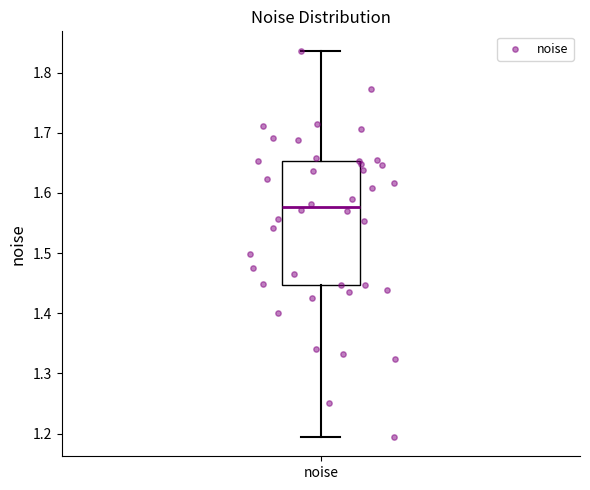

Transcribe this box plot: give where the median line is, the range the box spans, and where the two whiskers end, as read against the y-axis. The values are not printed on the chart, so give them approximately, as read against the axis.

median 1.58, box 1.45 to 1.65, whiskers 1.19 to 1.84